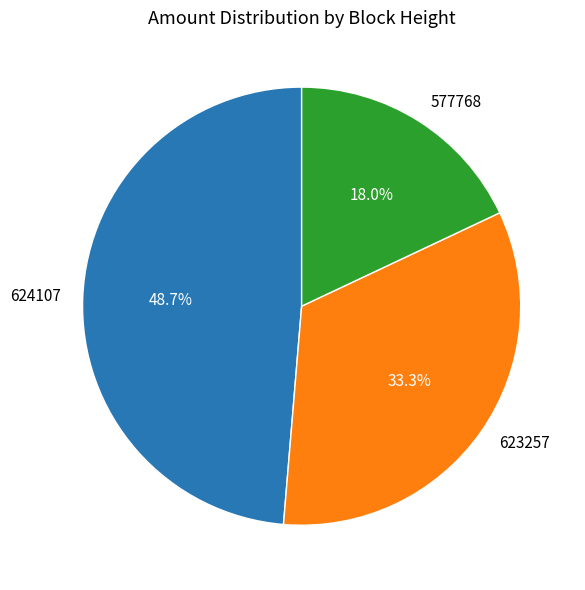

Which has a higher value, 623257 or 624107?

624107